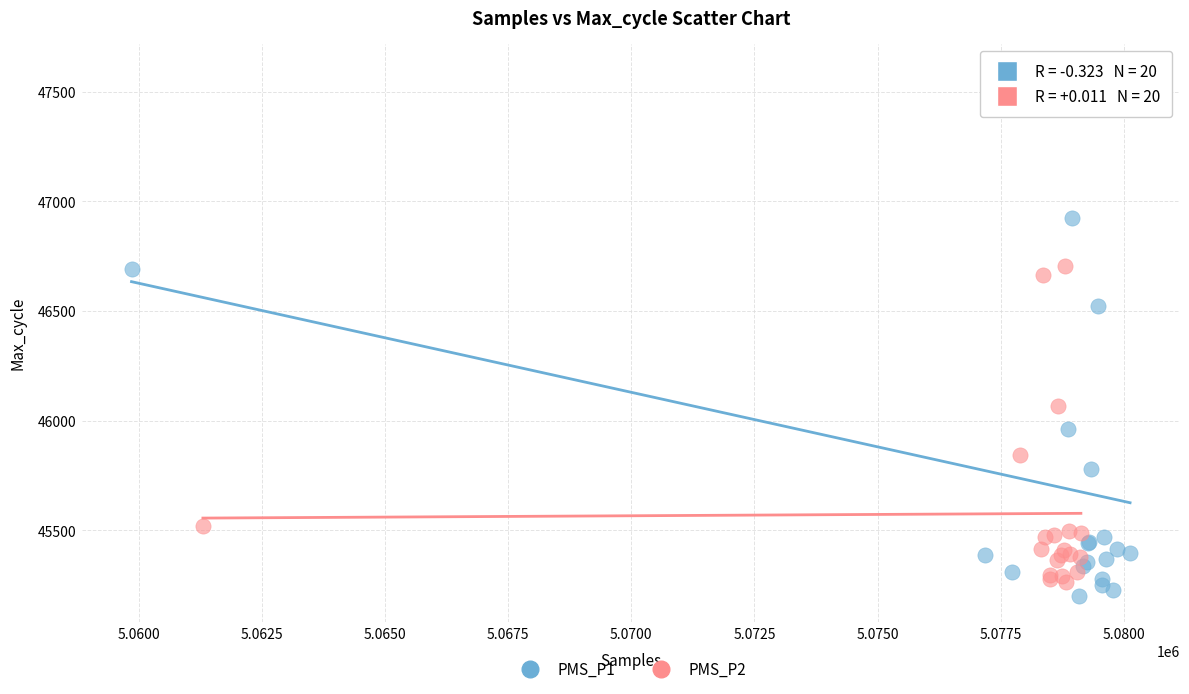

Which series has the largest Y range (max minus min)?

PMS_P1